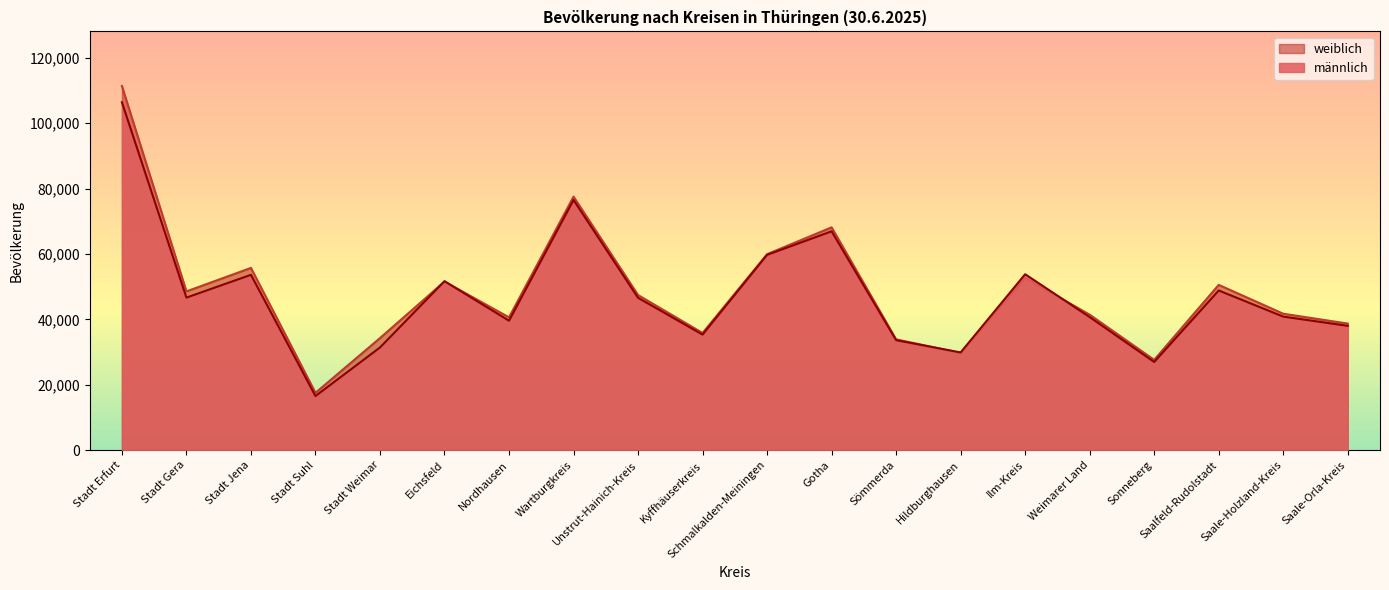

At Weimarer Land, list the series in order from smallest to largest.

männlich, weiblich